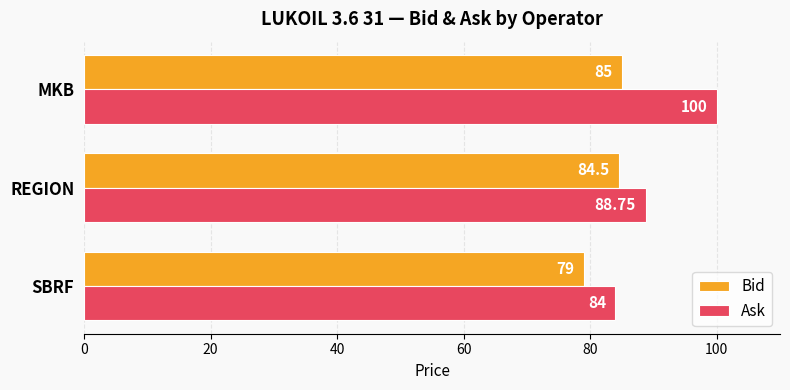

How many data points in Ask are above 88?

2